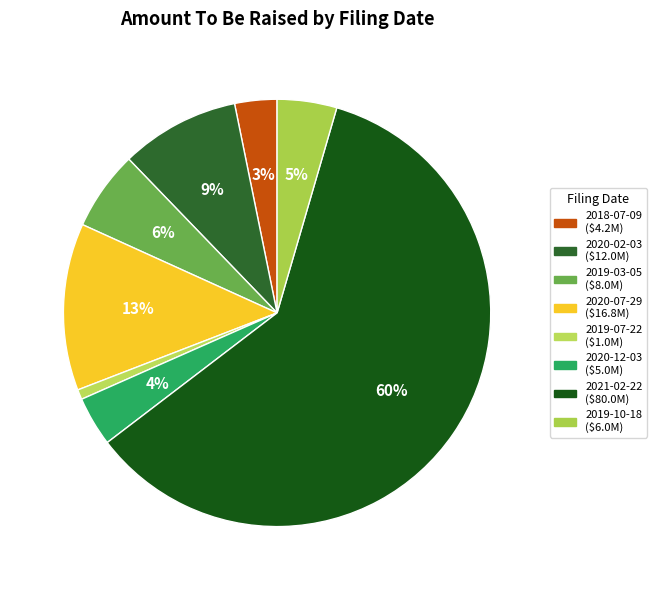

What percentage is the 2020-02-03 slice, to the nearest percent?

9%